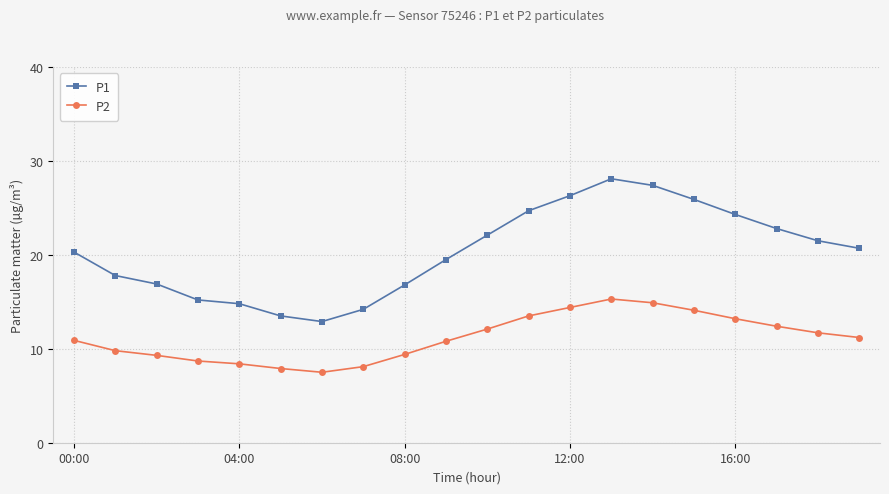

What is the value of the P1 point at the 3rd from the left?

16.9